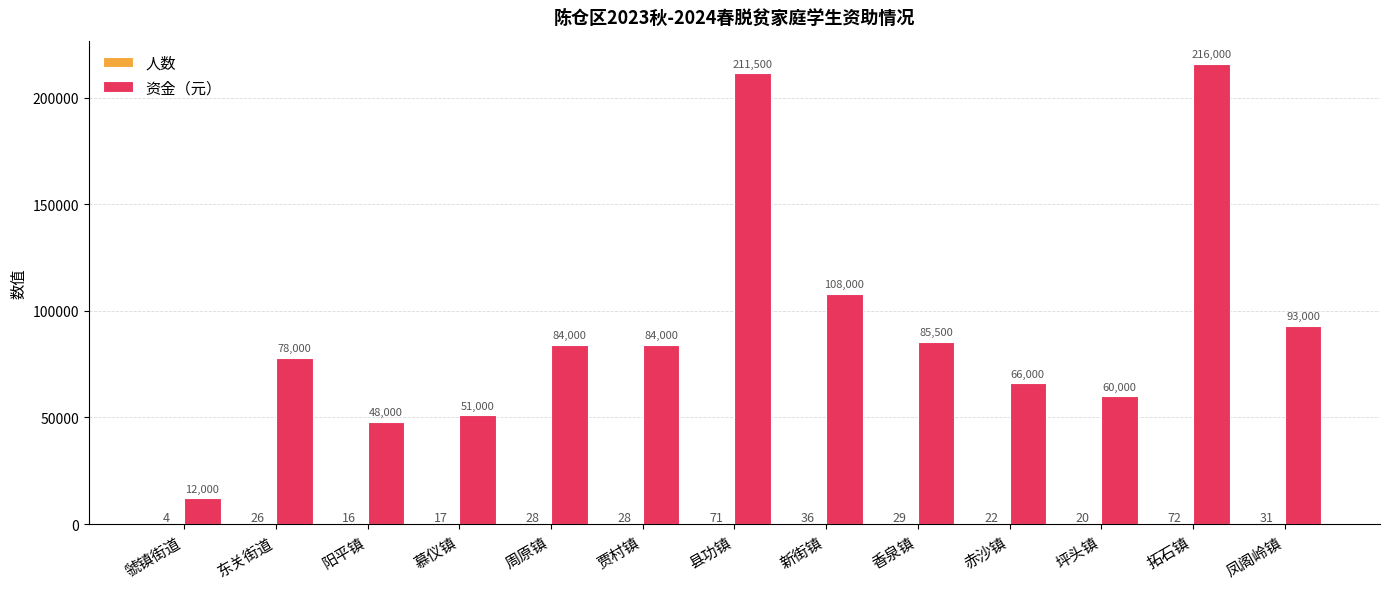

What is the maximum value shown in the chart?

216000